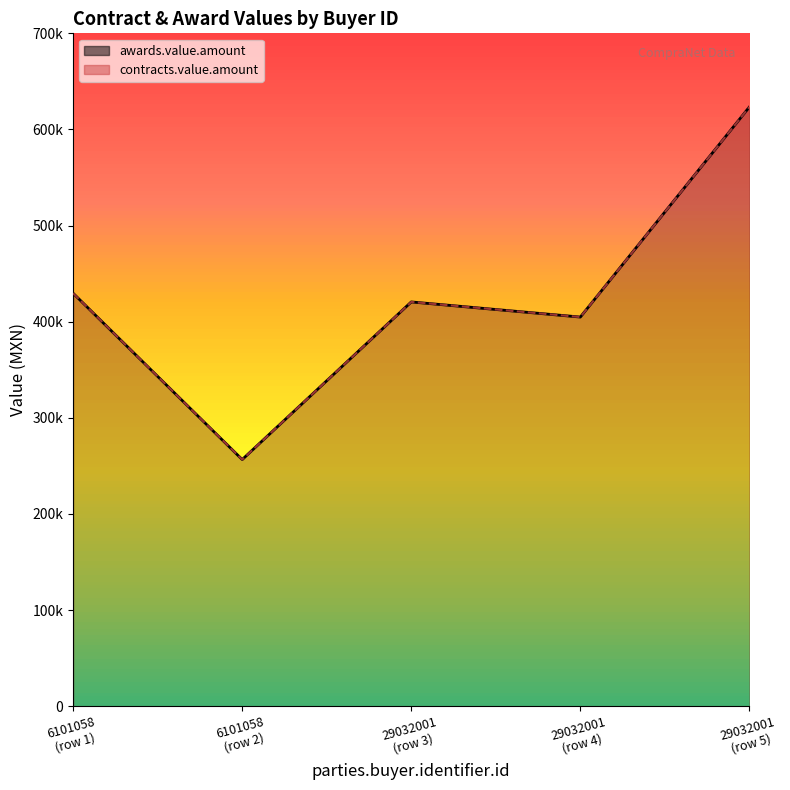

How many series are shown in this chart?

2